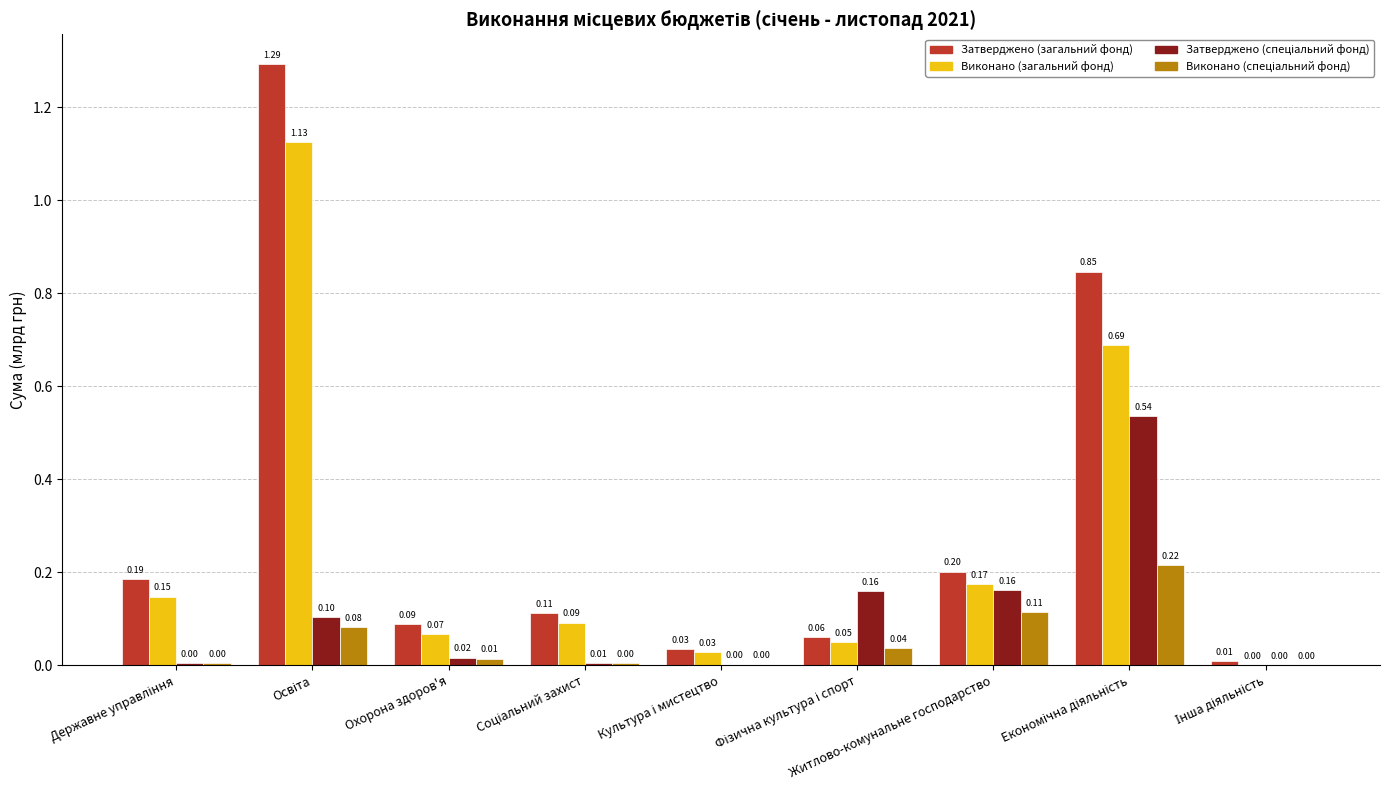

What is the sum of all Виконано (загальний фонд) values?

2.4